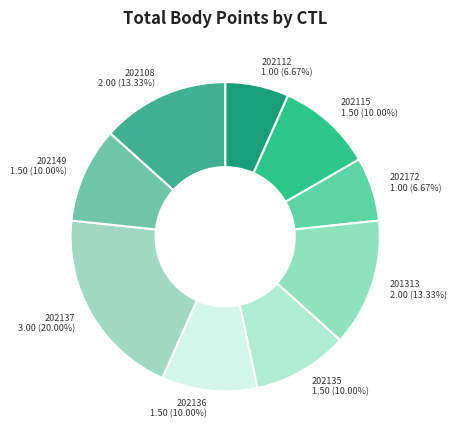

What percentage do 202115 and 201313 together represent?

23.3%